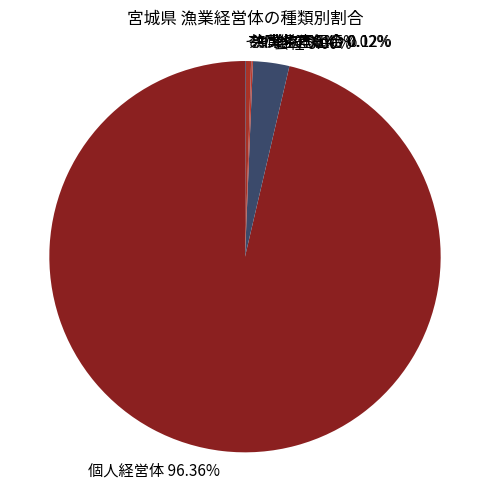

Which slice represents more than half of the pie?

個人経営体